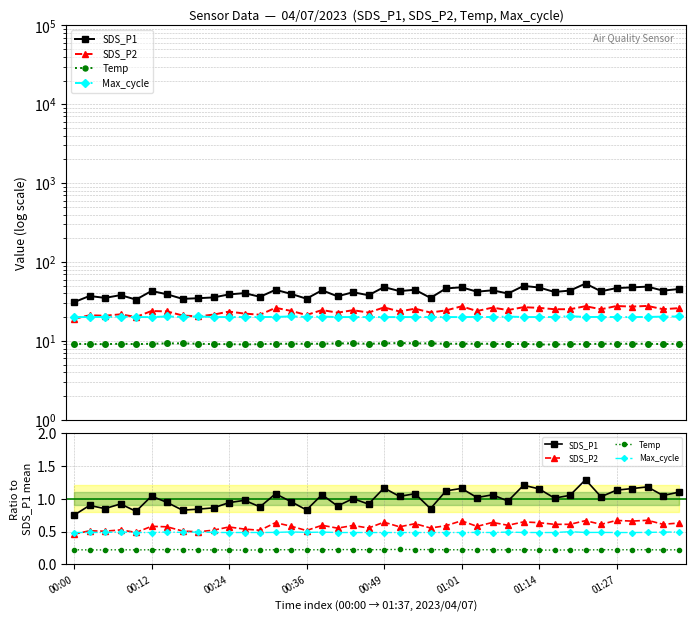

At which category is the sum across all series the highest?

33